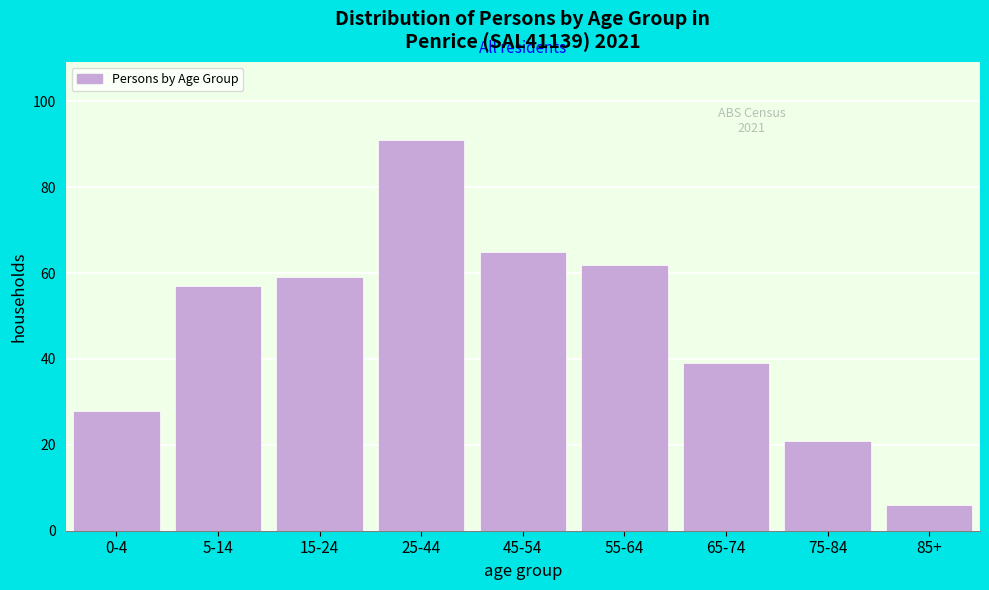

Reading left to right, list all the values displayed in this chart.

28	57	59	91	65	62	39	21	6